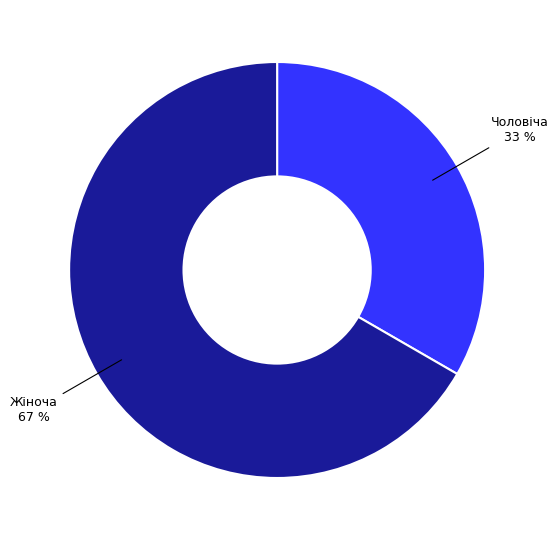

To the nearest percent, what is the average slice percentage?

50%